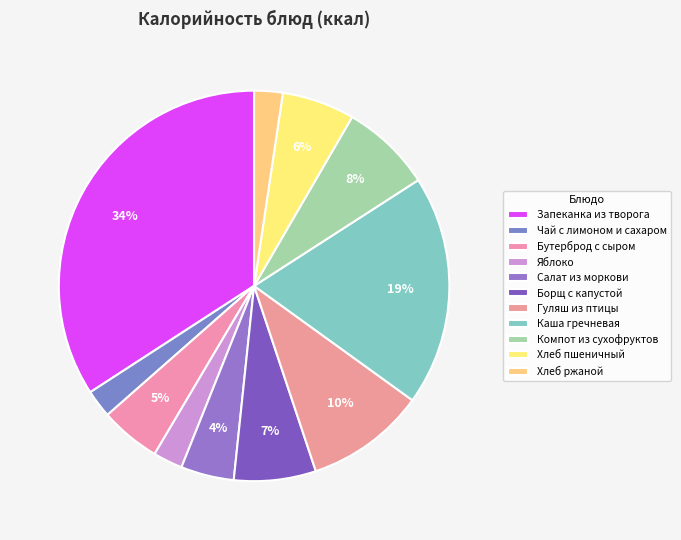

How many segments does this pie chart have?

11